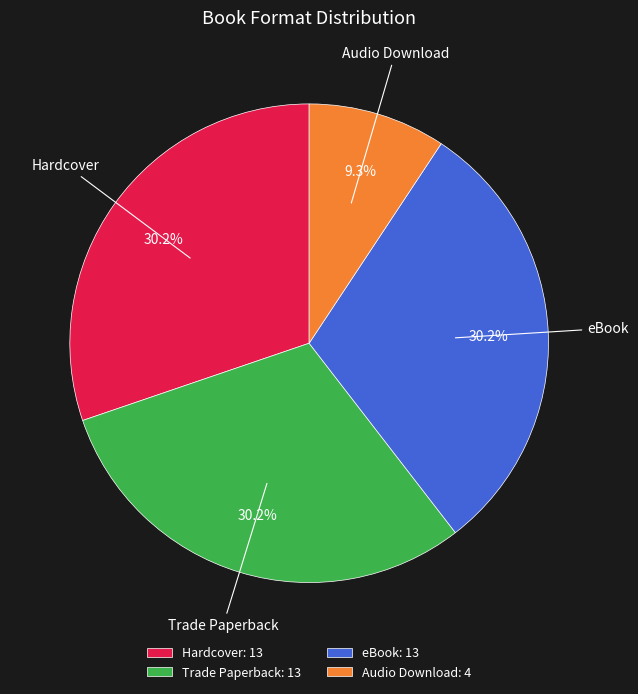

Is there a majority slice in this chart?

No